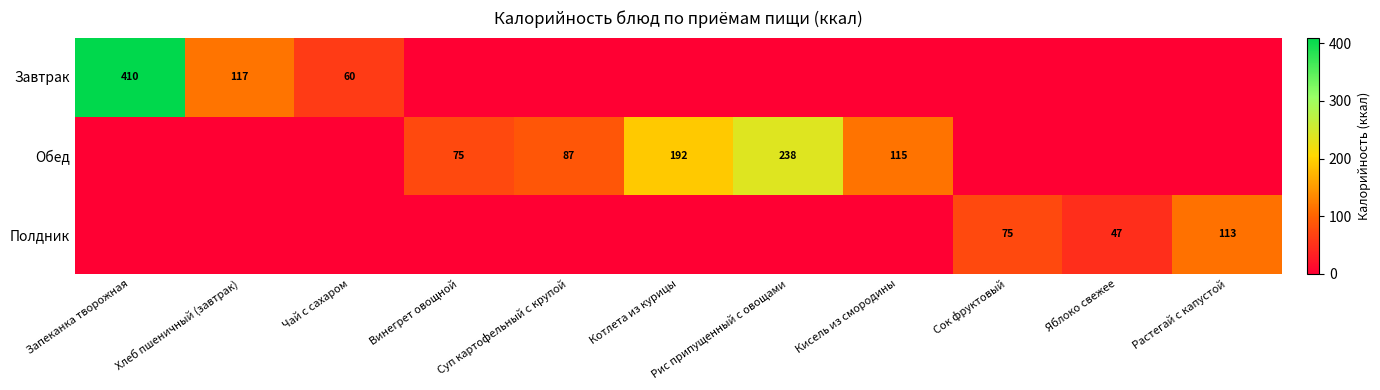

Is the value of Полдник at Растегай с капустой greater than the value of Завтрак at Хлеб пшеничный (завтрак)?

No